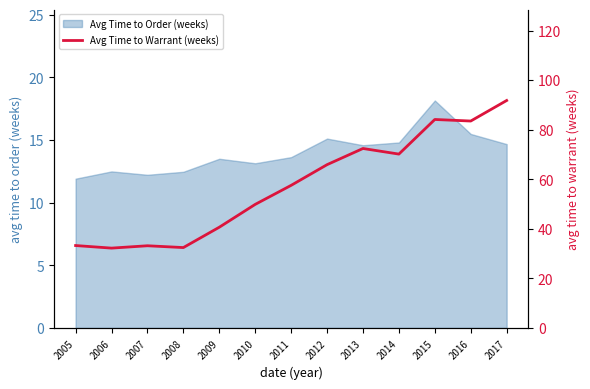

Reading left to right, extract all data points from this chart.

2005=33.2	2006=32.2	2007=33.2	2008=32.4	2009=40.6	2010=49.9	2011=57.5	2012=65.9	2013=72.4	2014=70.2	2015=84.1	2016=83.5	2017=91.8